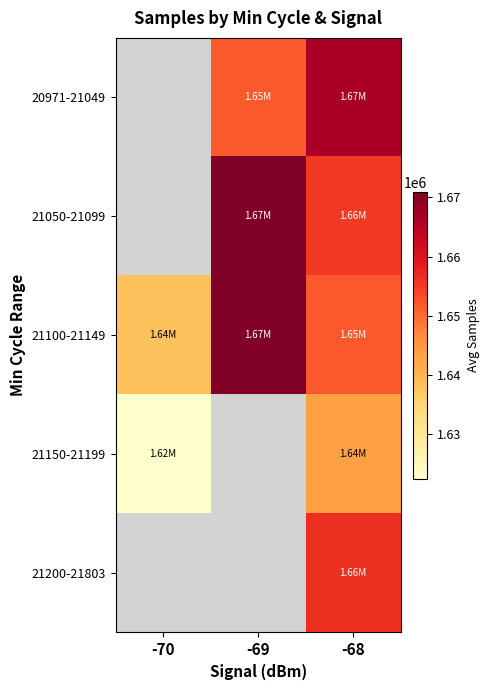

Which label corresponds to the largest value in the chart?

-69